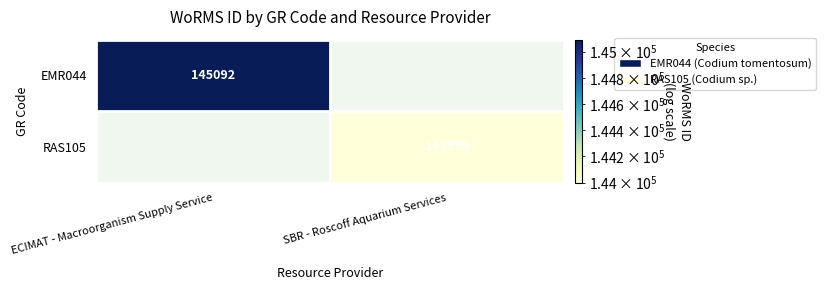

The RAS105 series shows 39480 at SBR - Roscoff Aquarium Services. True or false?

False